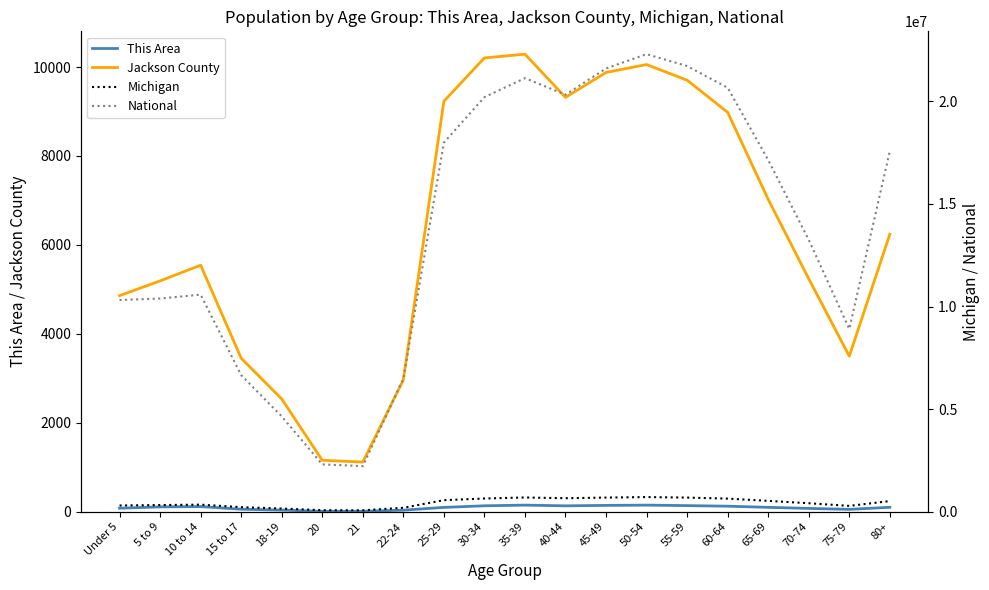

At which category does National reach its first local valley?

21